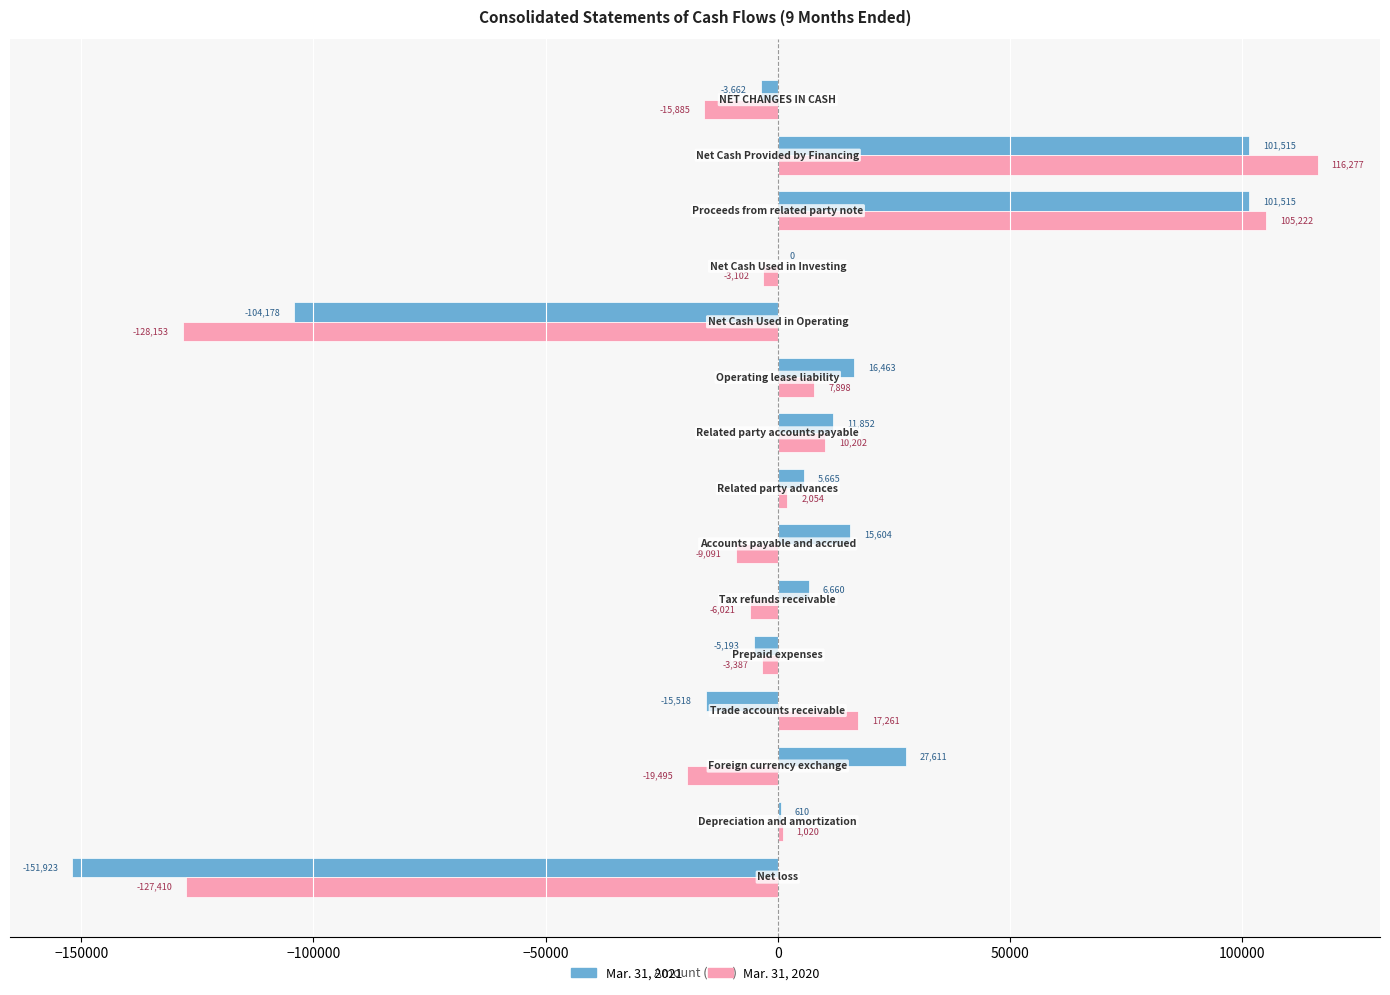

Which series has the largest total across all categories?

Mar. 31, 2021